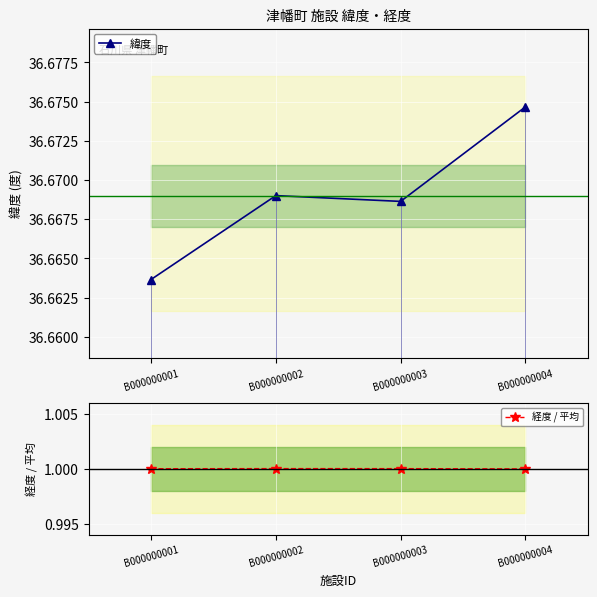

True or false: 緯度 has a value of 48.2 at B000000004.

False